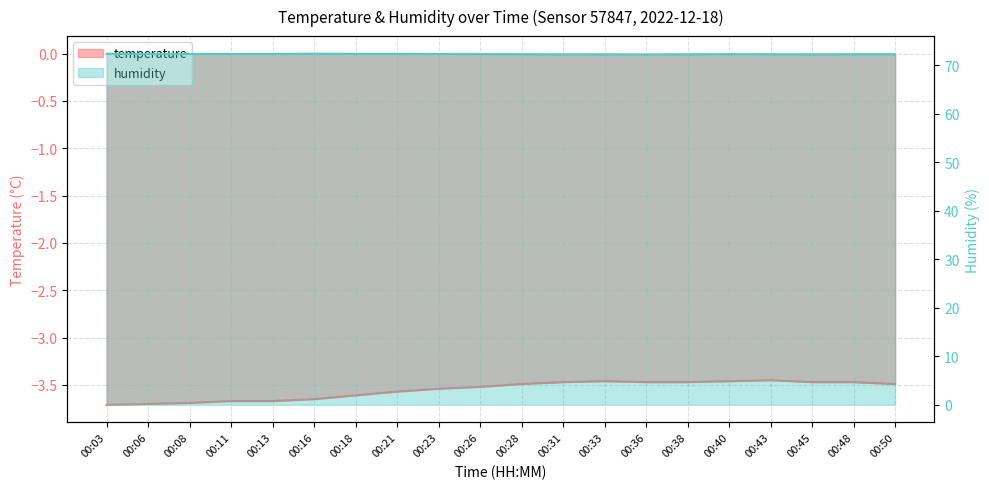

At which category is the sum across all series the highest?

00:40